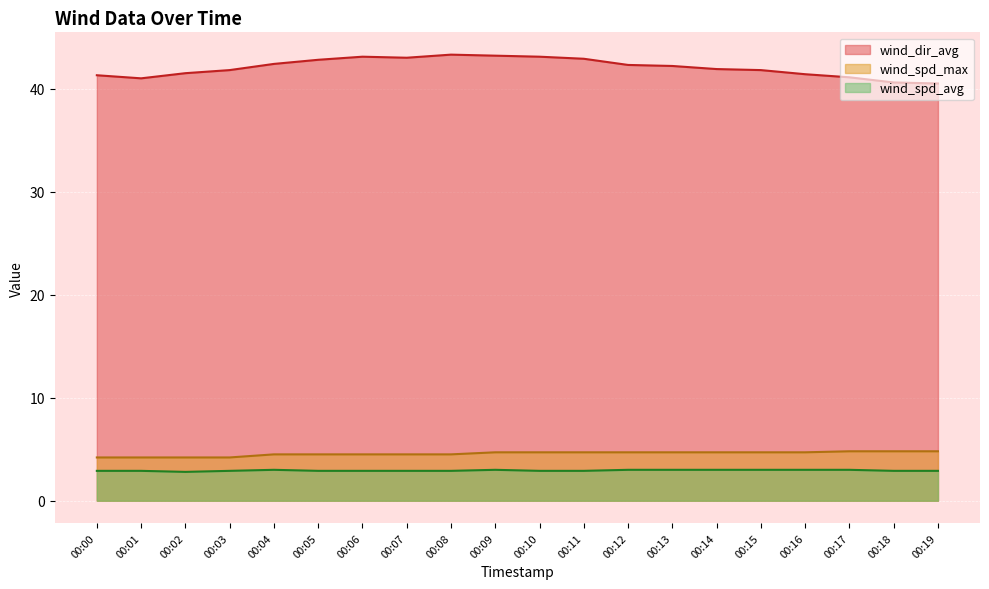

Reading left to right, transcribe all the data shown in this chart.

wind_dir_avg: 41.3	41.0	41.5	41.8	42.4	42.8	43.1	43.0	43.3	43.2	43.1	42.9	42.3	42.2	41.9	41.8	41.4	41.1	40.6	40.5
wind_spd_avg: 2.9	2.9	2.8	2.9	3.0	2.9	2.9	2.9	2.9	3.0	2.9	2.9	3.0	3.0	3.0	3.0	3.0	3.0	2.9	2.9
wind_spd_max: 4.2	4.2	4.2	4.2	4.5	4.5	4.5	4.5	4.5	4.7	4.7	4.7	4.7	4.7	4.7	4.7	4.7	4.8	4.8	4.8